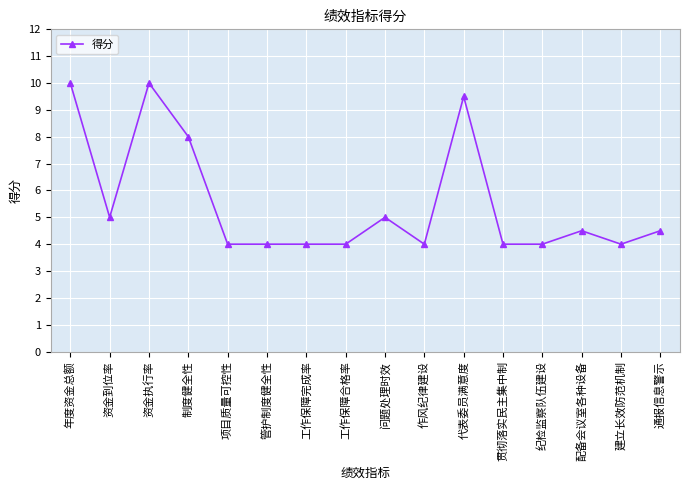

Is this an area chart (filled region under the line)?

No